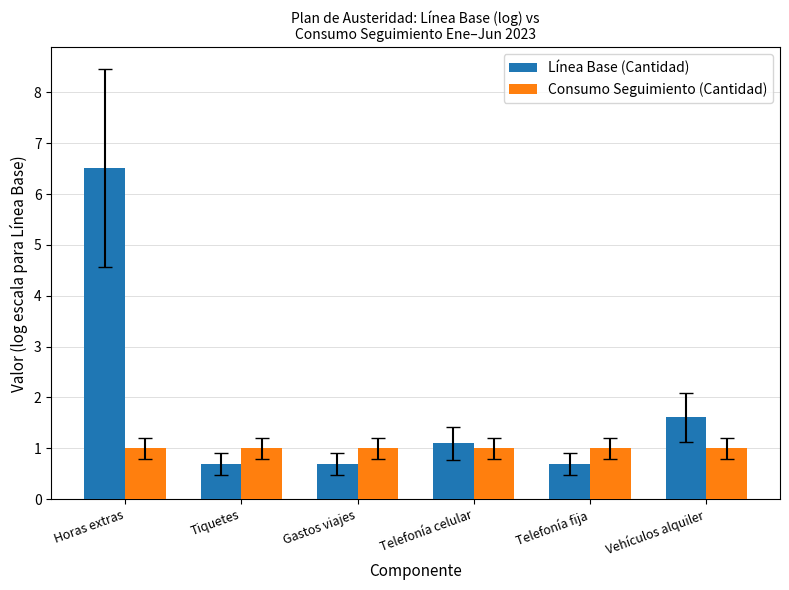

What is the approximate value of Consumo Seguimiento (Cantidad) at Horas extras?

1.0